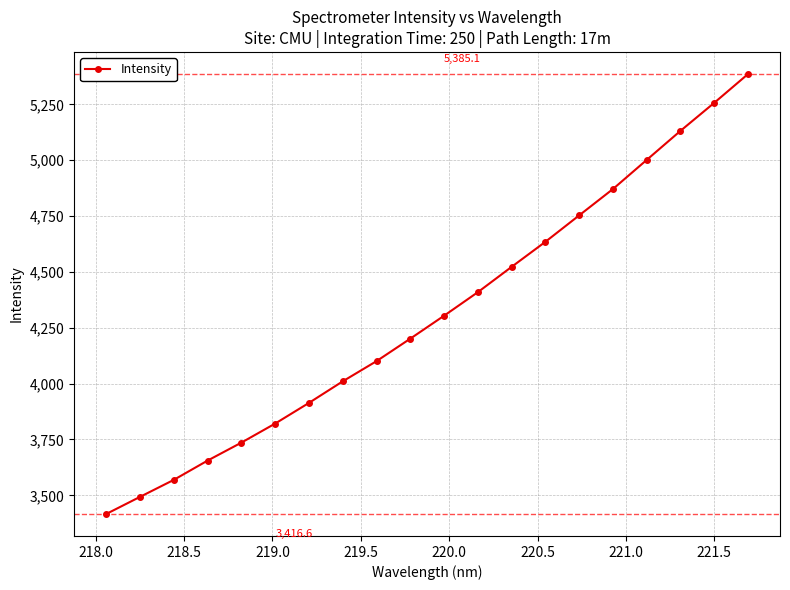

True or false: the data has more than 0 interior local peaks.

False